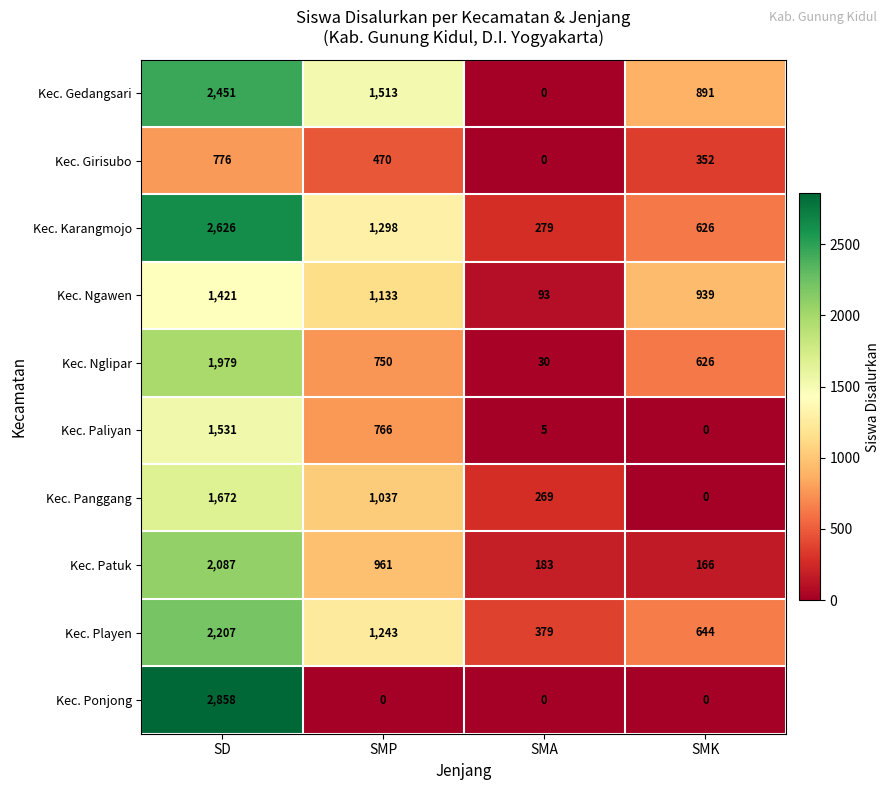

Which category has the lowest value in the Kec. Nglipar series?

SMA